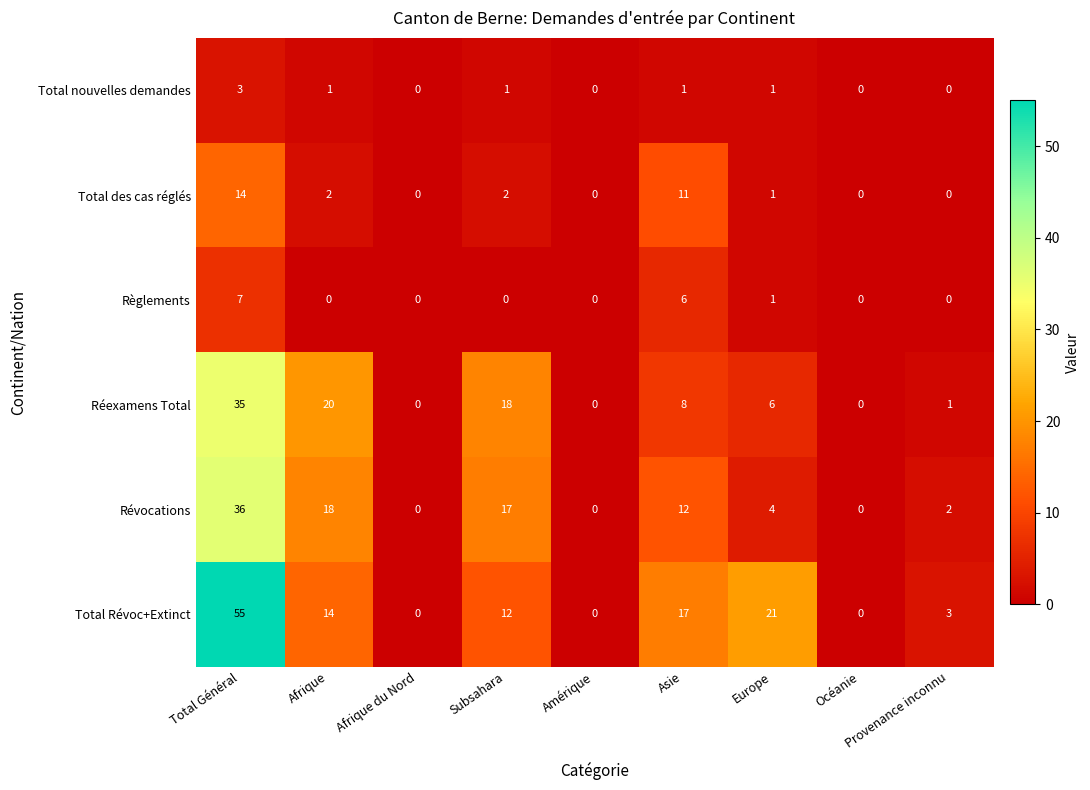

What value does the Total Révoc+Extinct series have at Asie?

17